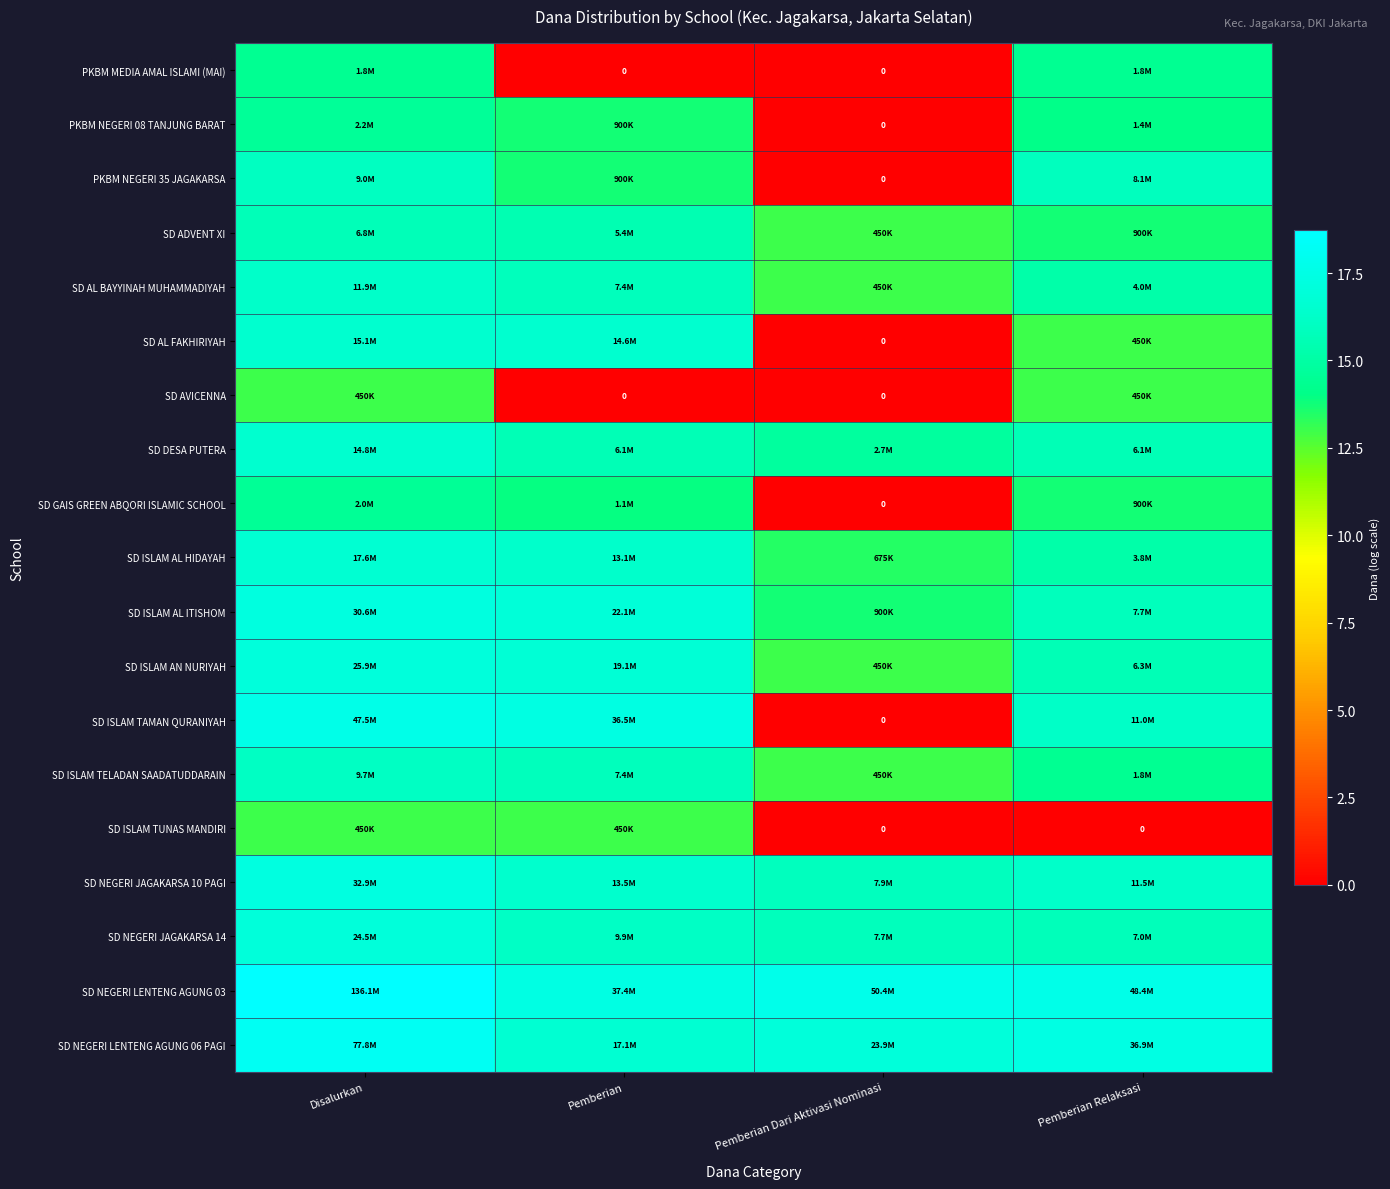

What is the greatest value displayed?

18.7